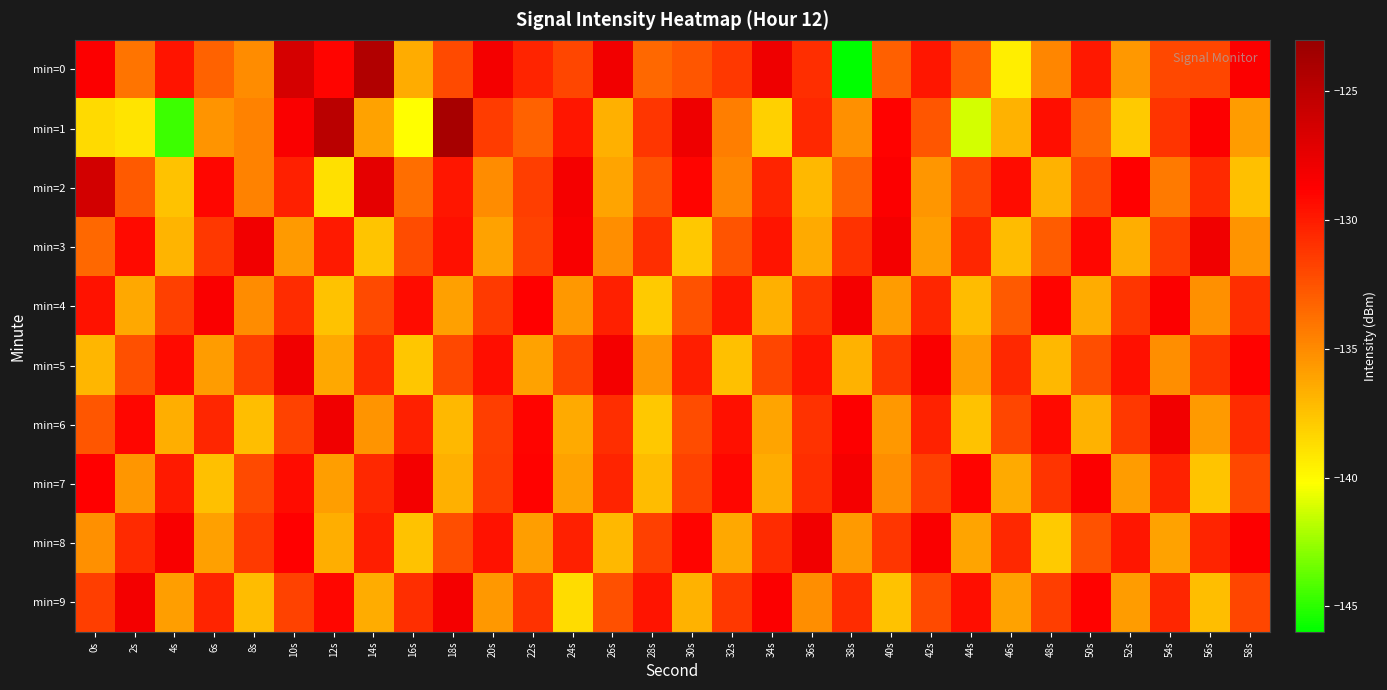

What is the difference between the highest and lowest values at 40s?

9.3